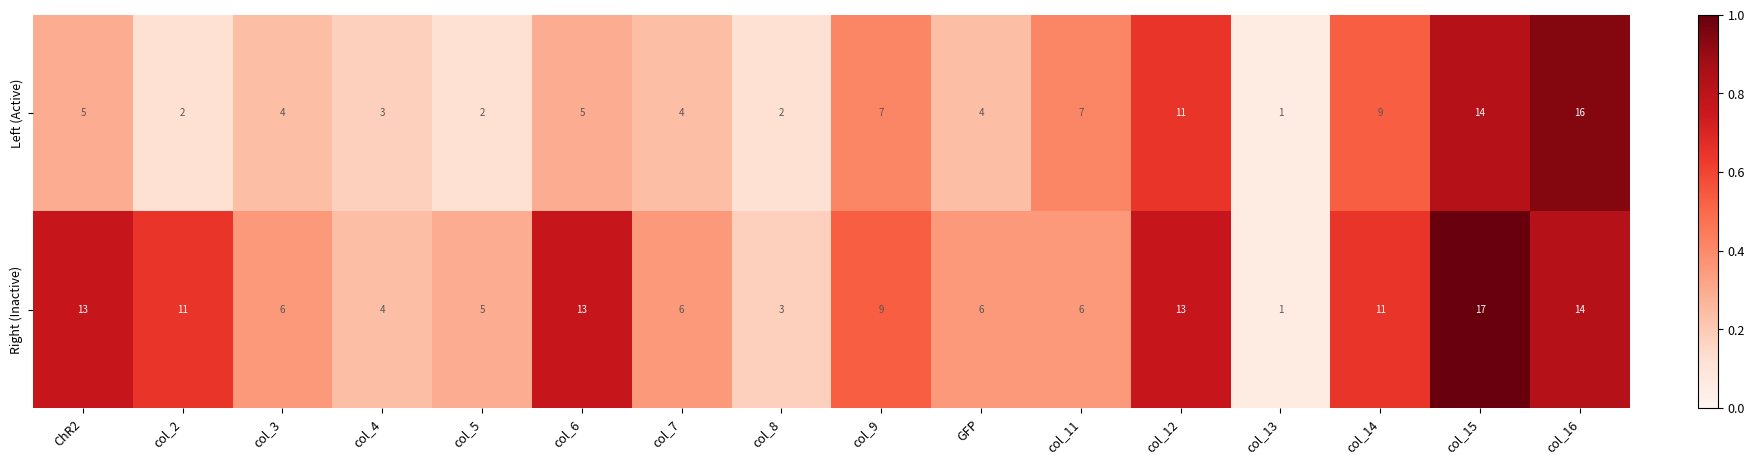

Between col_8 and col_16, which series saw the biggest shift?

Left (Active)